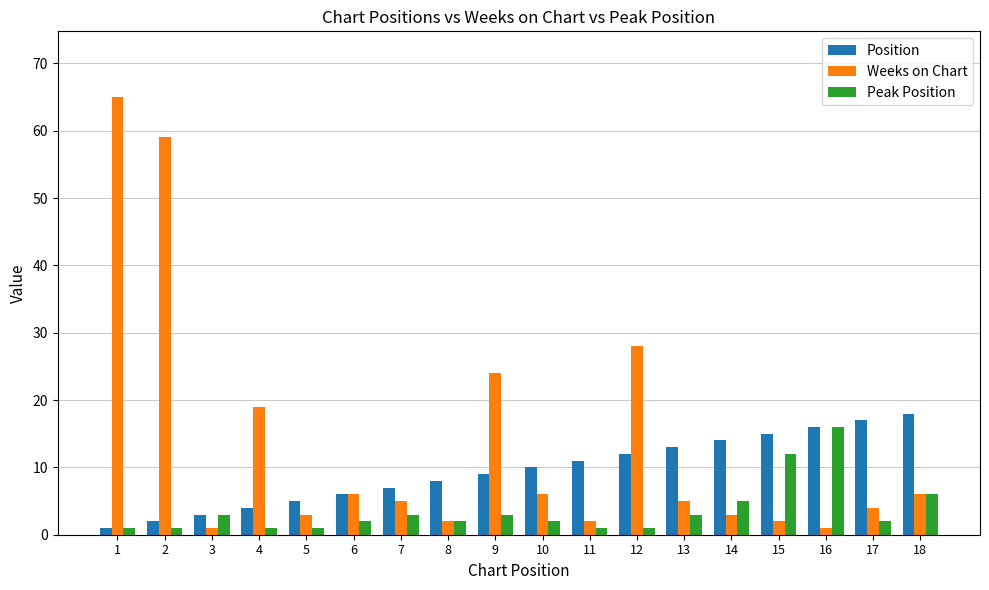

At which label does Peak Position first exceed 2?

3